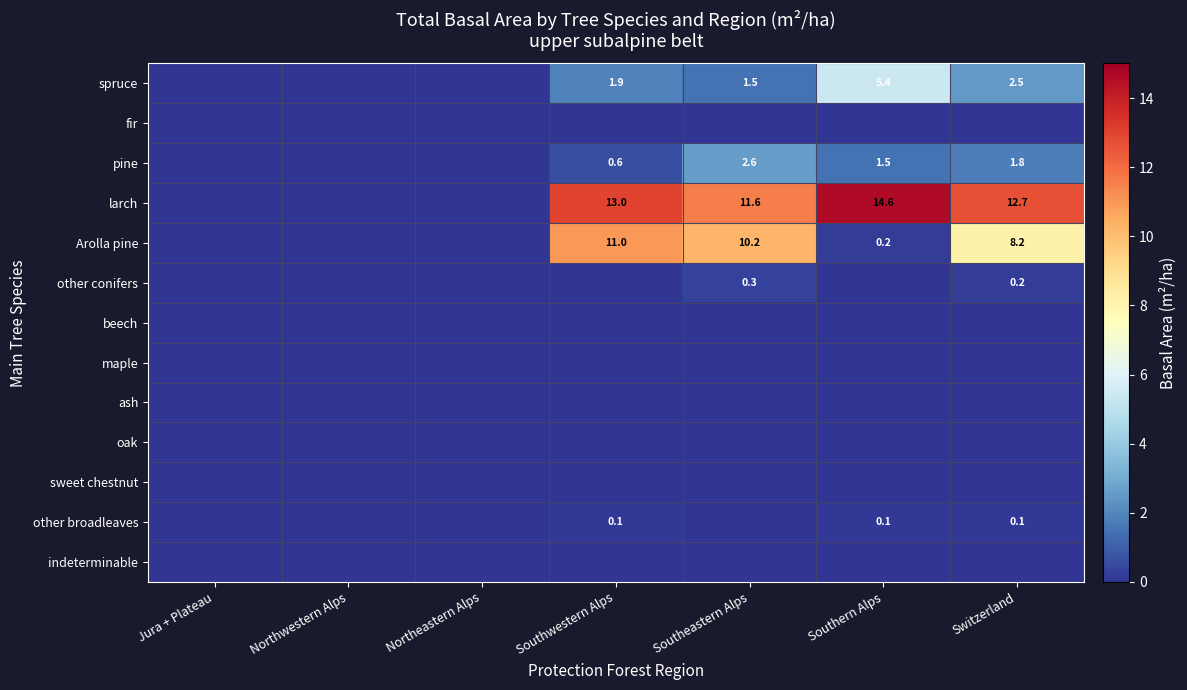

List the series in order of their peak value, highest first.

larch, Arolla pine, spruce, pine, other conifers, other broadleaves, fir, beech, maple, ash, oak, sweet chestnut, indeterminable